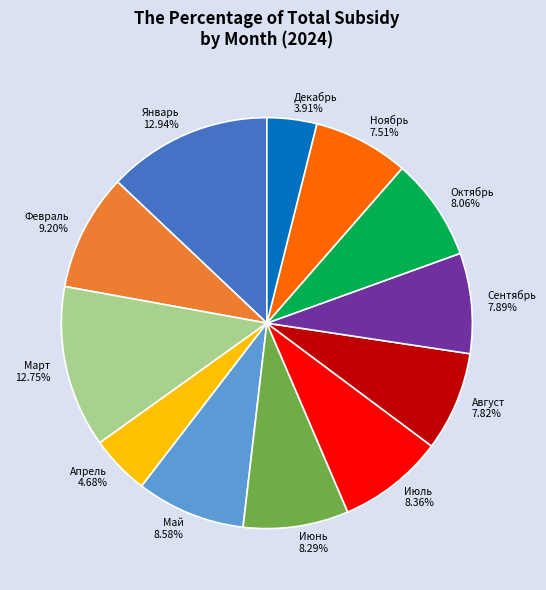

Which category has the smallest portion of the pie?

Декабрь